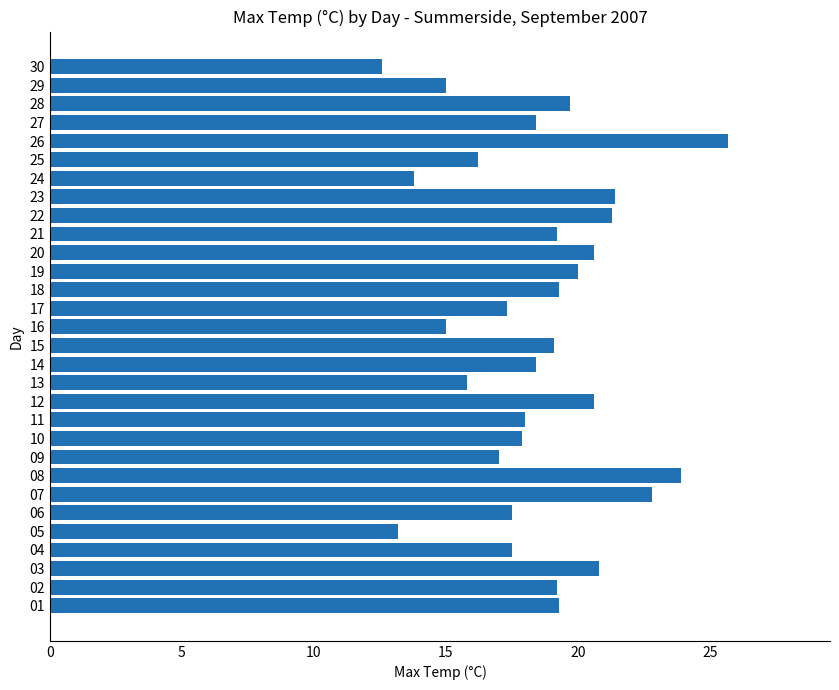

True or false: the data shows 19.2 at 02.

True